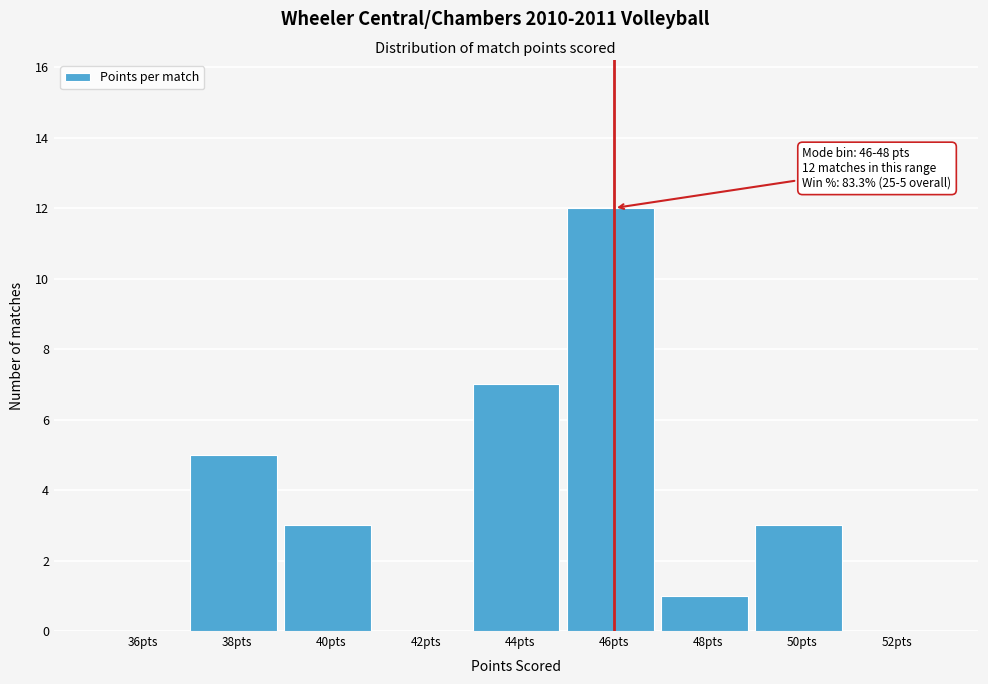

Reading left to right, what are all the values shown in this chart?

36pts=0	38pts=5	40pts=3	42pts=0	44pts=7	46pts=12	48pts=1	50pts=3	52pts=0